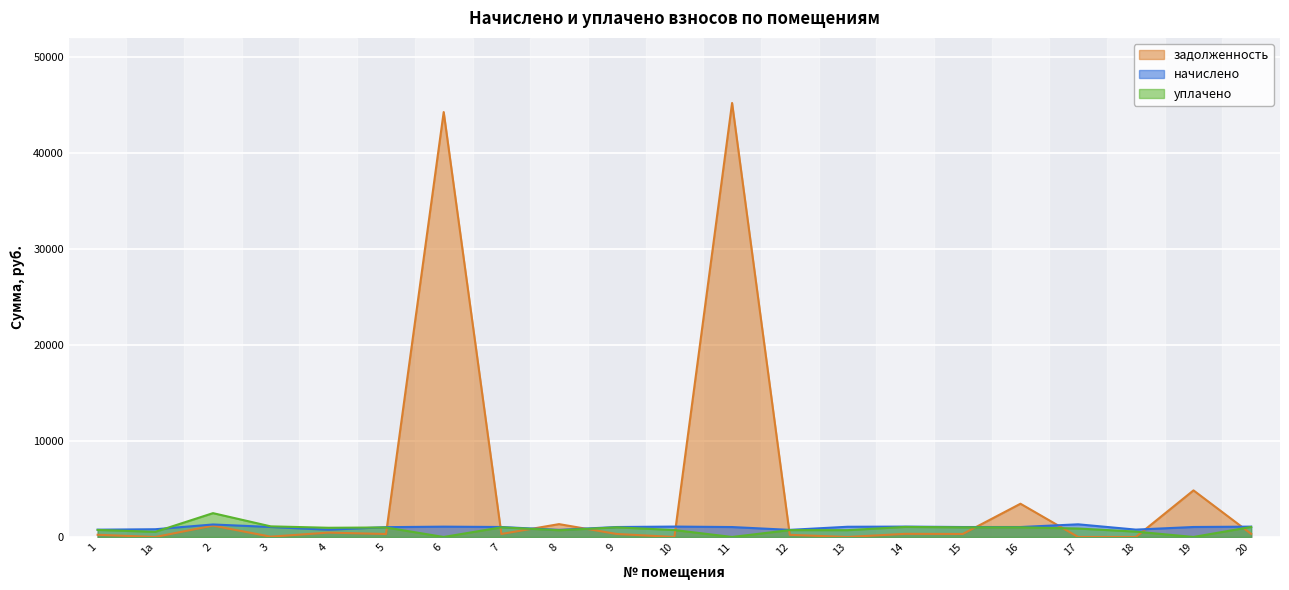

Where do начислено and задолженность first cross each other?

5 and 6